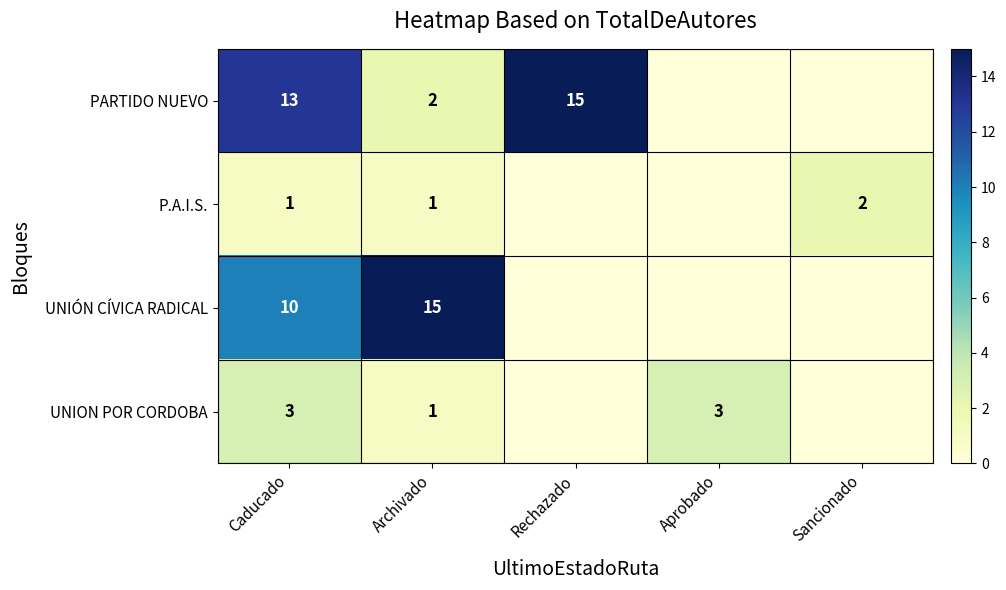

Which has a higher value, Archivado or Aprobado?

Archivado